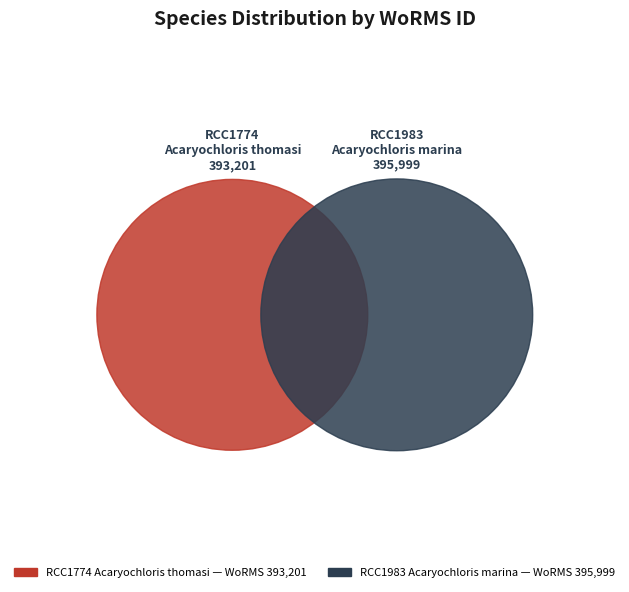

What is the ratio of the value at RCC1774
Acaryochloris thomasi to the value at RCC1983
Acaryochloris marina?

1.0